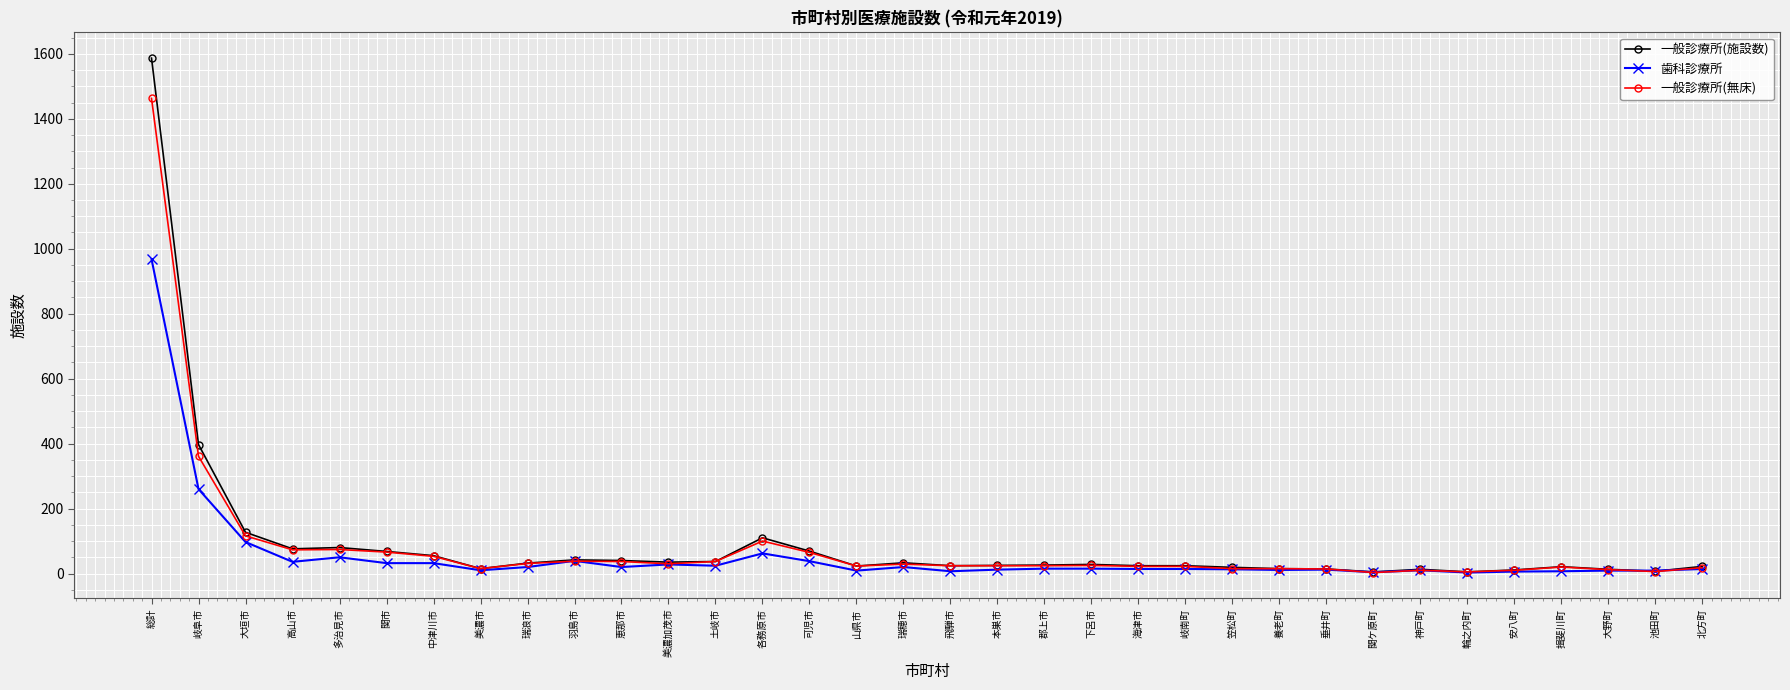

Which series has the widest spread of values?

一般診療所(施設数)